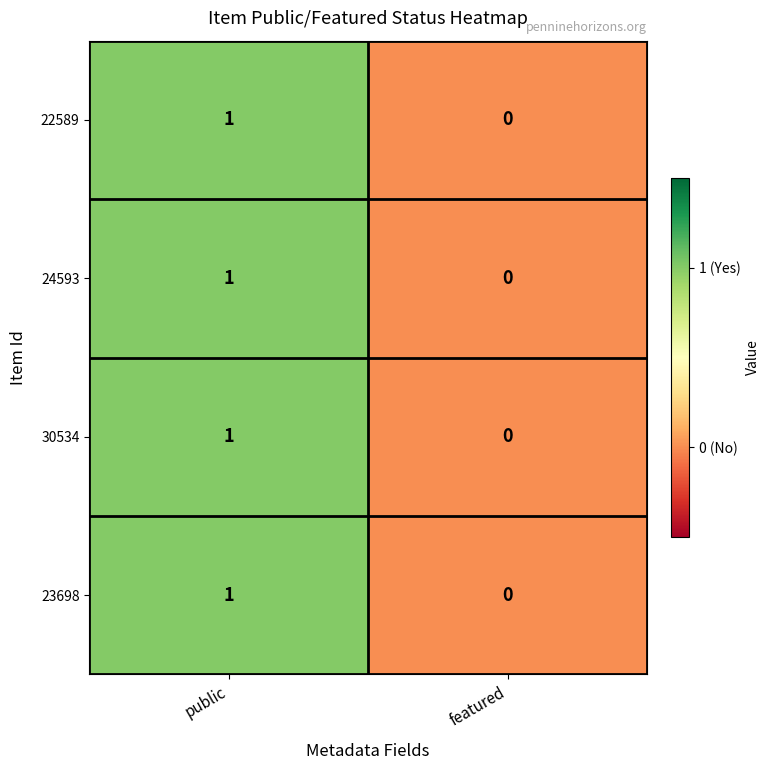

How many distinct data groups are displayed?

4